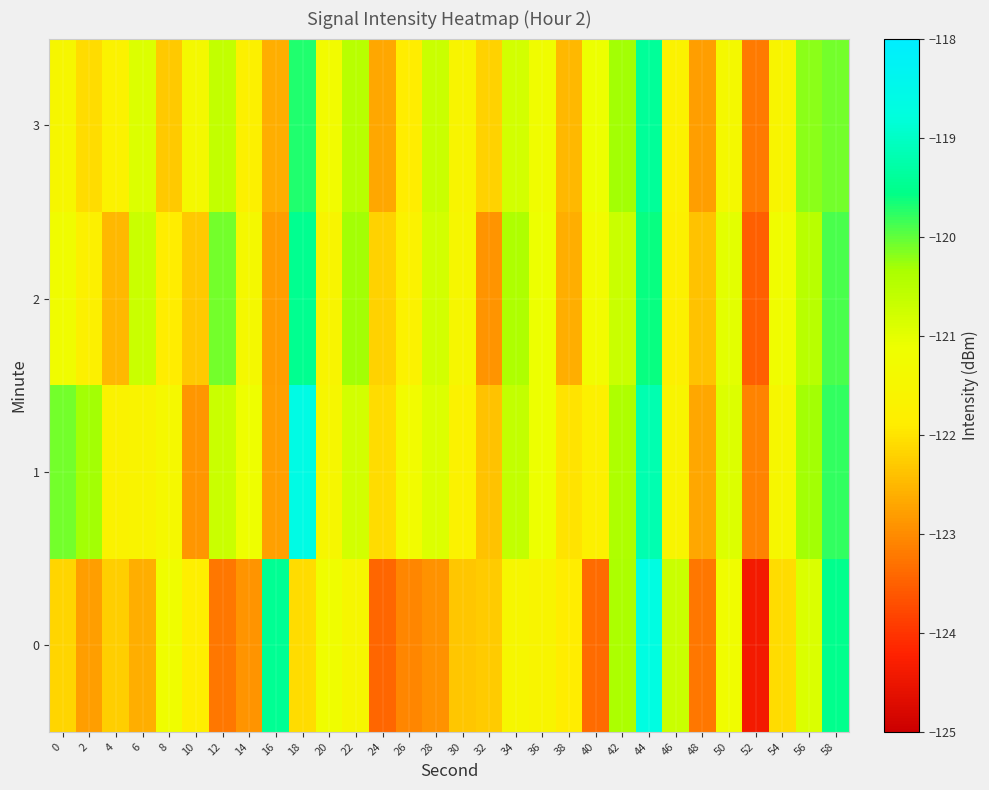

Reading left to right, list all the values displayed in this chart.

0: 0=-122.2	2=-122.8	4=-122.2	6=-122.6	8=-121.2	10=-121.9	12=-123.2	14=-122.9	16=-119.5	18=-122.1	20=-121.2	22=-121.5	24=-123.4	26=-123.1	28=-122.9	30=-122.3	32=-122.3	34=-121.5	36=-121.6	38=-121.9	40=-123.4	42=-120.4	44=-118.7	46=-120.7	48=-123.2	50=-121.2	52=-124.4	54=-122.1	56=-120.9	58=-119.5
1: 0=-120.1	2=-120.3	4=-121.7	6=-121.6	8=-121.4	10=-122.9	12=-120.7	14=-121.1	16=-122.8	18=-118.6	20=-121.5	22=-120.8	24=-122.1	26=-121.3	28=-120.9	30=-121.7	32=-122.4	34=-120.6	36=-121.1	38=-122.0	40=-121.8	42=-120.4	44=-119.2	46=-121.6	48=-122.7	50=-120.9	52=-123.1	54=-121.5	56=-120.3	58=-119.8
2: 0=-121.2	2=-121.8	4=-122.5	6=-120.7	8=-121.9	10=-122.3	12=-120.1	14=-121.4	16=-122.8	18=-119.5	20=-121.6	22=-120.3	24=-122.2	26=-121.7	28=-120.8	30=-121.5	32=-122.9	34=-120.4	36=-121.1	38=-122.6	40=-121.3	42=-120.7	44=-119.6	46=-121.8	48=-122.4	50=-121.0	52=-123.5	54=-121.2	56=-120.5	58=-119.9
3: 0=-121.5	2=-122.1	4=-121.7	6=-120.9	8=-122.3	10=-121.4	12=-120.6	14=-121.8	16=-122.6	18=-119.7	20=-121.3	22=-120.5	24=-122.7	26=-121.9	28=-120.7	30=-121.6	32=-122.2	34=-120.8	36=-121.2	38=-122.5	40=-121.1	42=-120.3	44=-119.4	46=-121.7	48=-122.8	50=-121.4	52=-123.2	54=-121.6	56=-120.2	58=-120.1